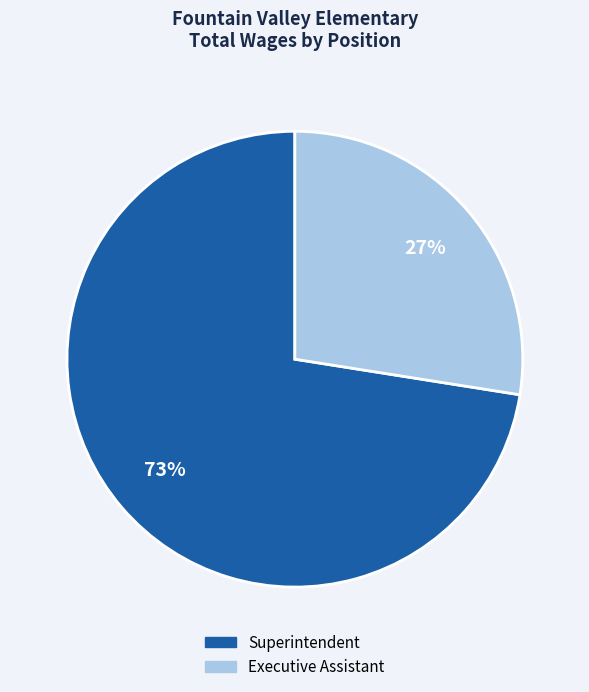

To the nearest percent, what percentage of the pie is Executive Assistant?

27%